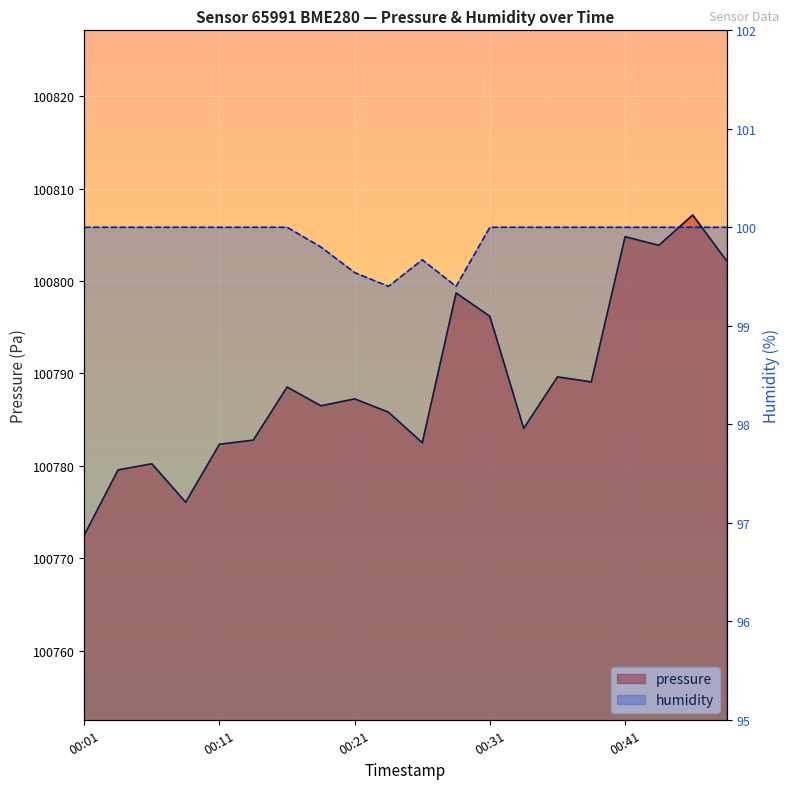

Which series has the largest total across all categories?

pressure_line